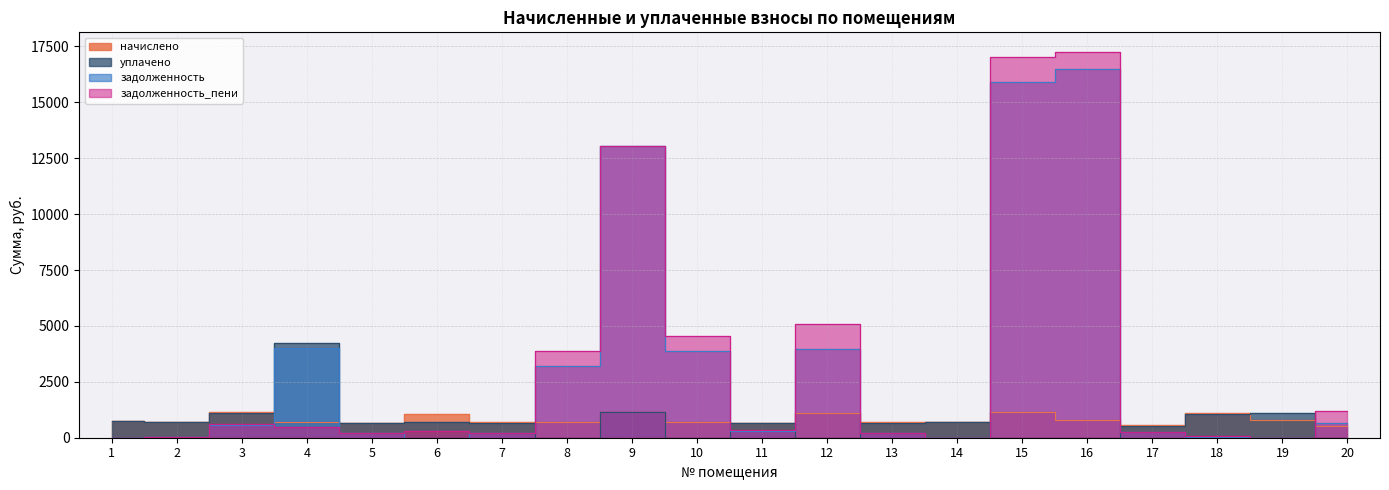

How many values in the задолженность_пени series are below 330?

10